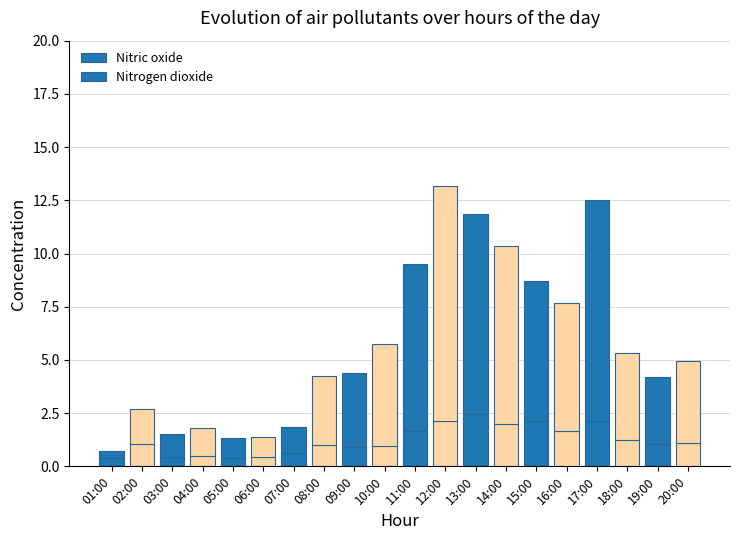

Are the bars grouped side by side (vs. stacked)?

No